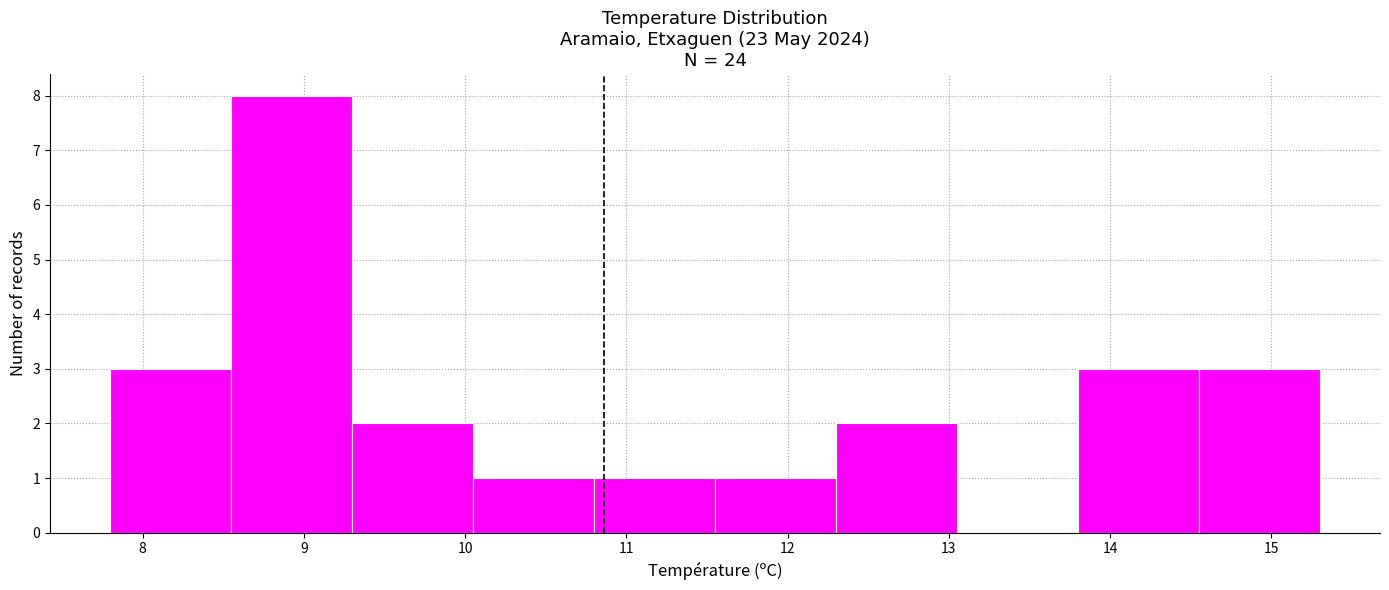

Reading left to right, list every bar in this chart as the range it spans on the x-axis followed by its height. Neither the bar edges nor the heights are printed on the chart, so give them approximately, as read against the axes.

7.80 to 8.55: 3
8.55 to 9.30: 8
9.30 to 10.05: 2
10.05 to 10.80: 1
10.80 to 11.55: 1
11.55 to 12.30: 1
12.30 to 13.05: 2
13.05 to 13.80: 0
13.80 to 14.55: 3
14.55 to 15.30: 3